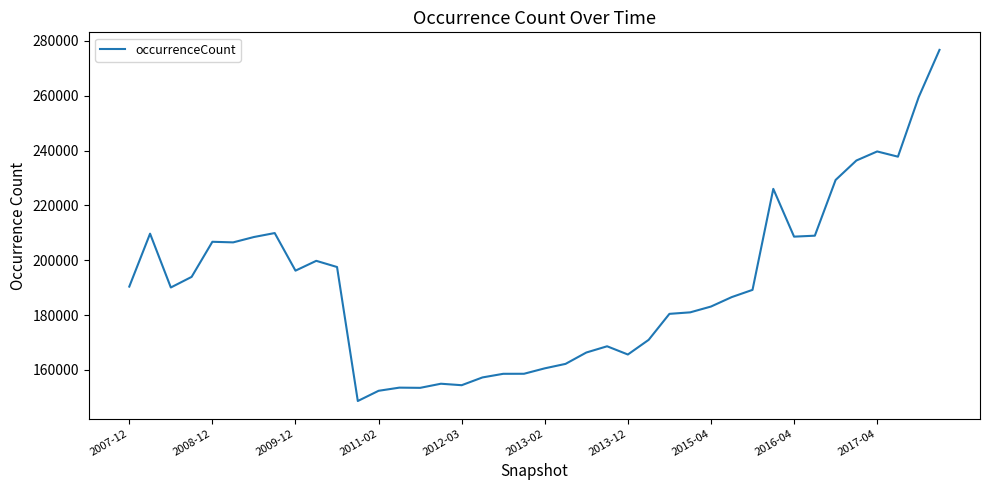

What is the smallest value displayed?

148651